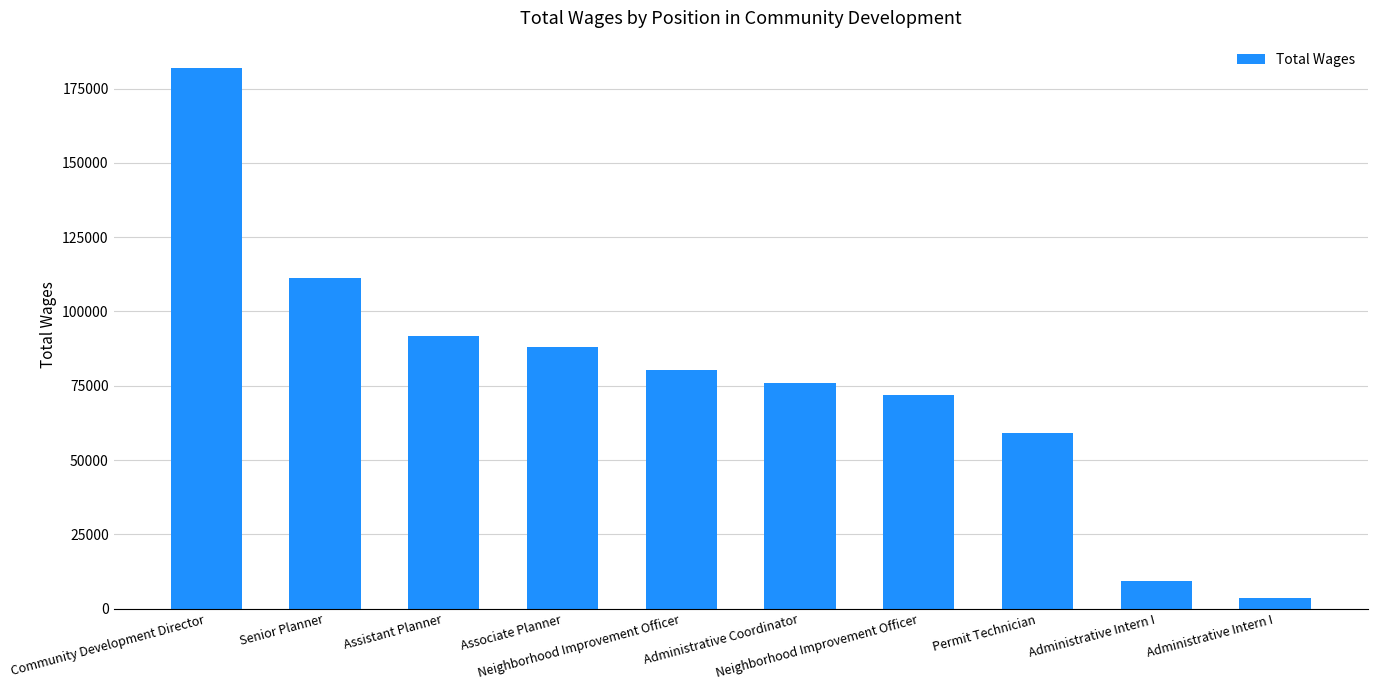

Rank the categories by value from lowest to highest.

Administrative Intern I, Administrative Intern I, Permit Technician, Neighborhood Improvement Officer, Administrative Coordinator, Neighborhood Improvement Officer, Associate Planner, Assistant Planner, Senior Planner, Community Development Director